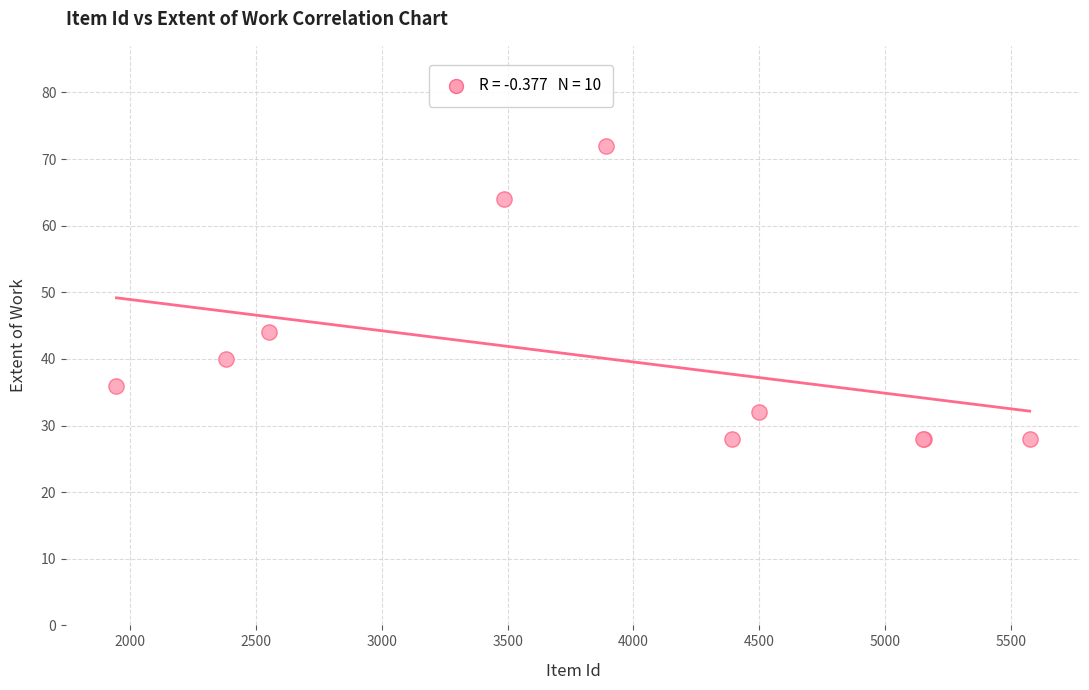

What Y value in the scatter plot is closest to 50?

44